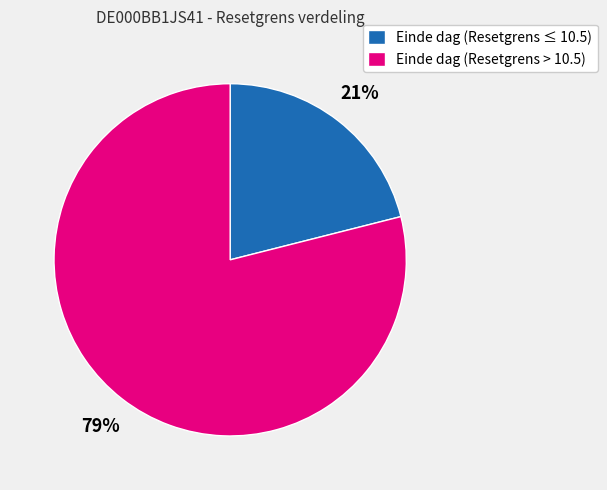

Which category has the smallest portion of the pie?

Einde dag (Resetgrens ≤ 10.5)